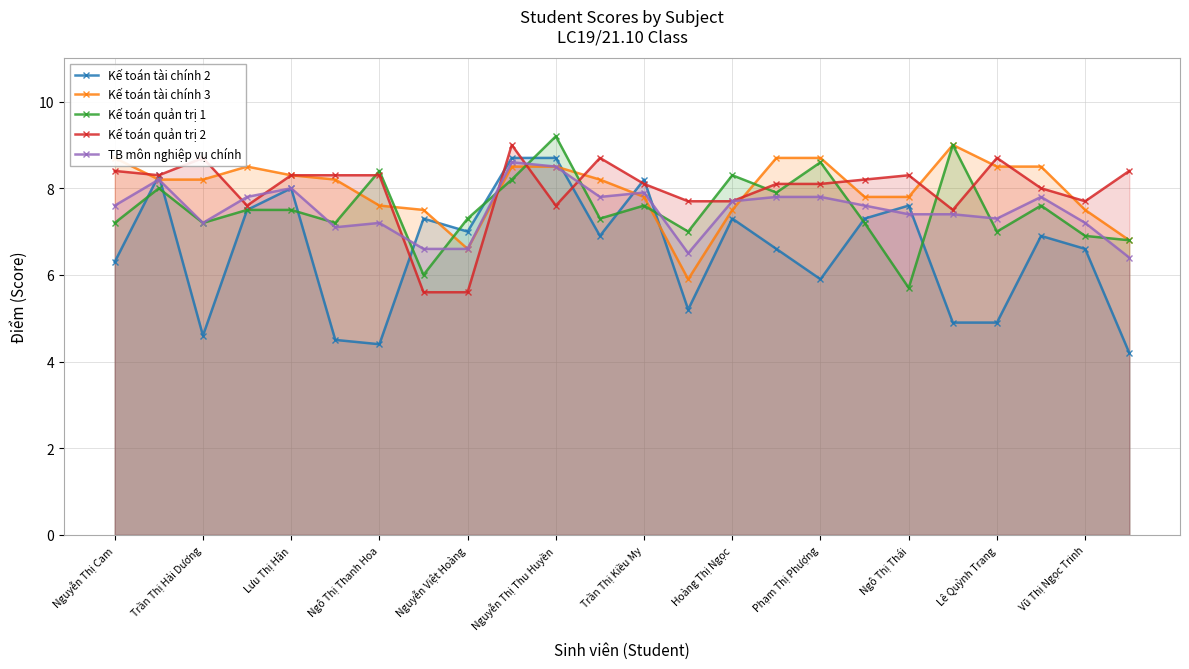

How many times do Kế toán tài chính 2 and Kế toán quản trị 2 cross each other?

6